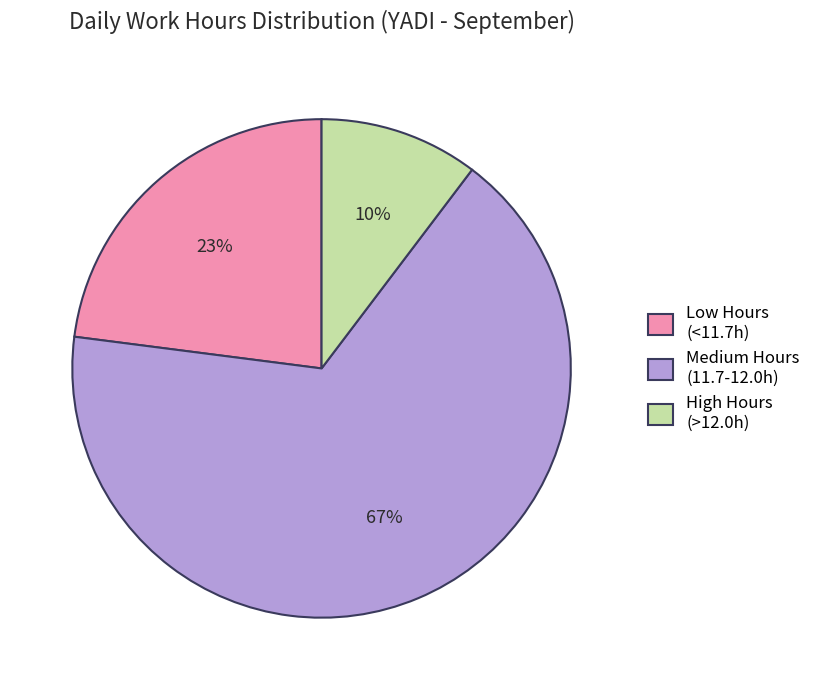

What percentage is the High Hours (>12.0h) slice, to the nearest percent?

10%